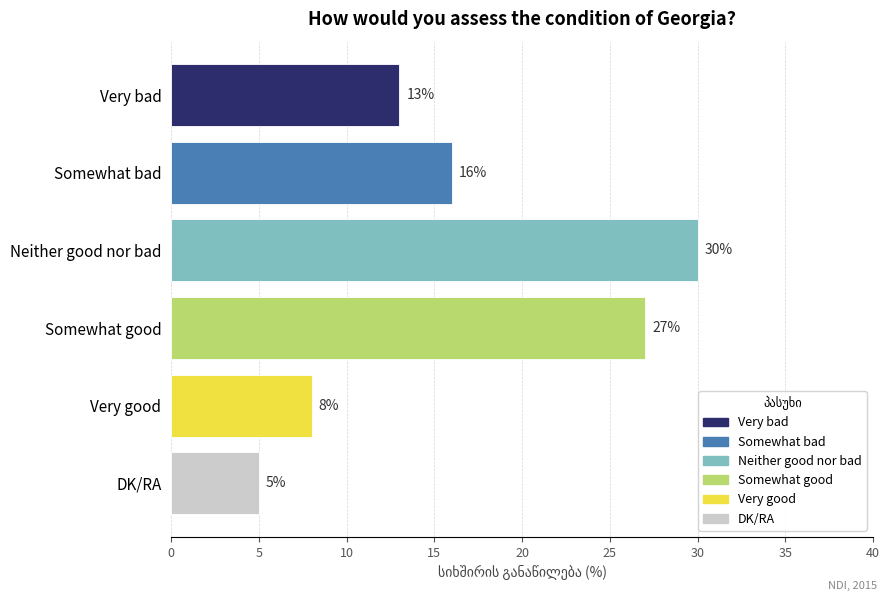

Which category has the lowest value across all series?

DK/RA